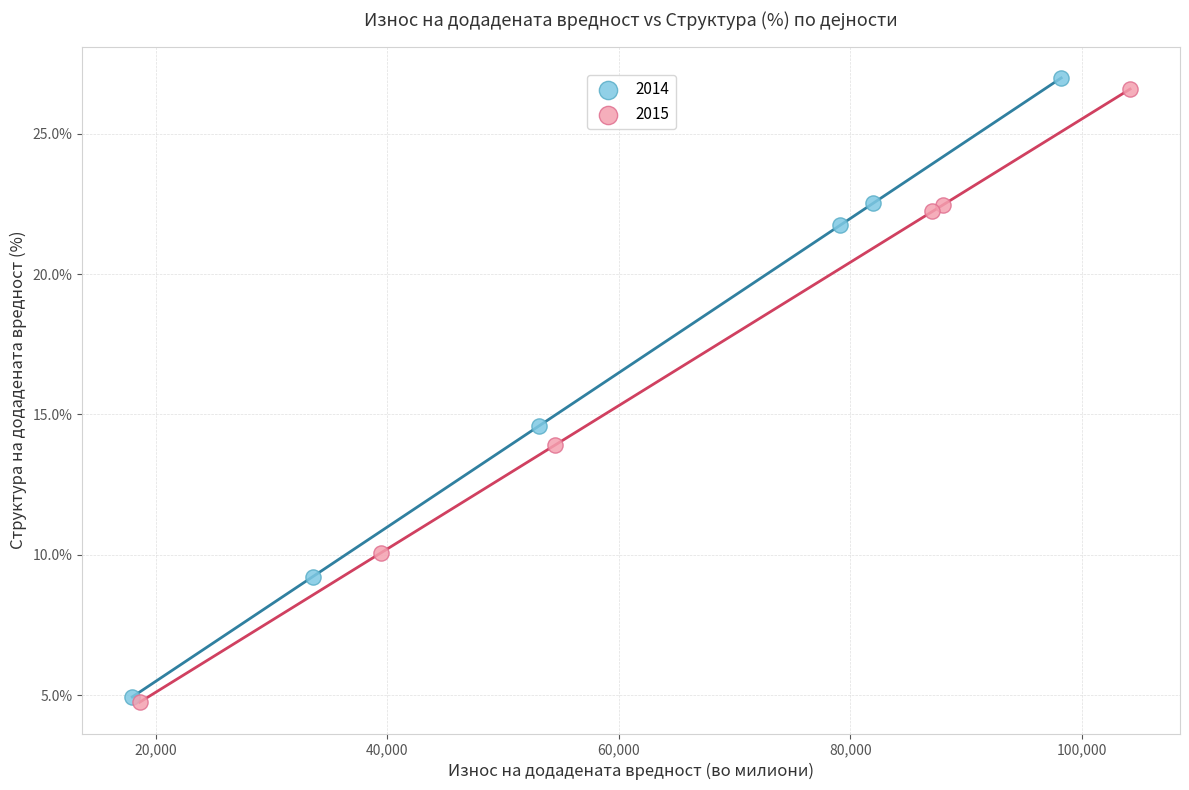

What are all the series names shown in the legend?

2014, 2015